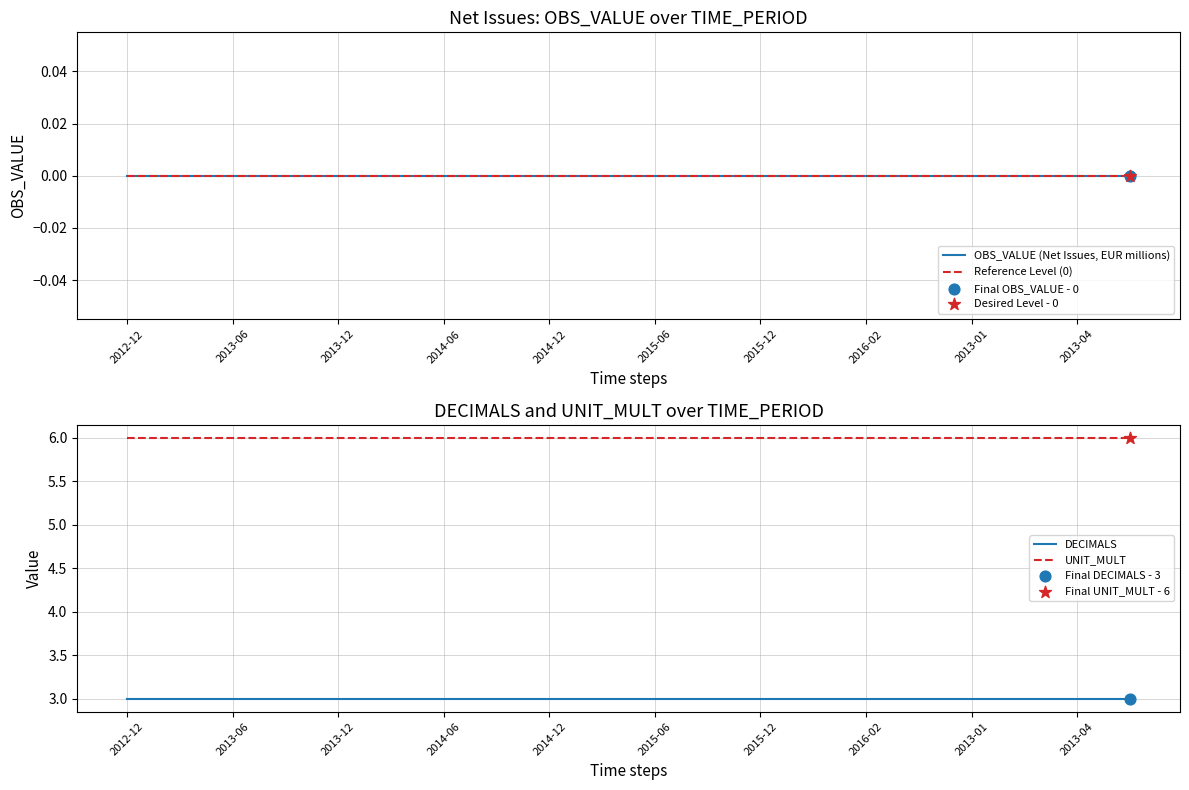

Which series has the widest spread of Y values?

OBS_VALUE (Net Issues, EUR millions)